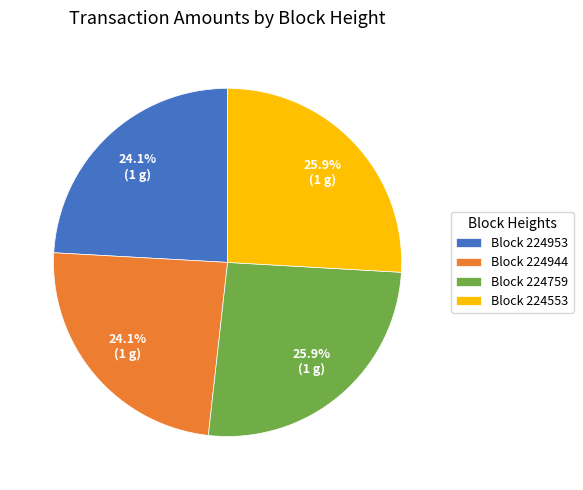

Is there a majority slice in this chart?

No